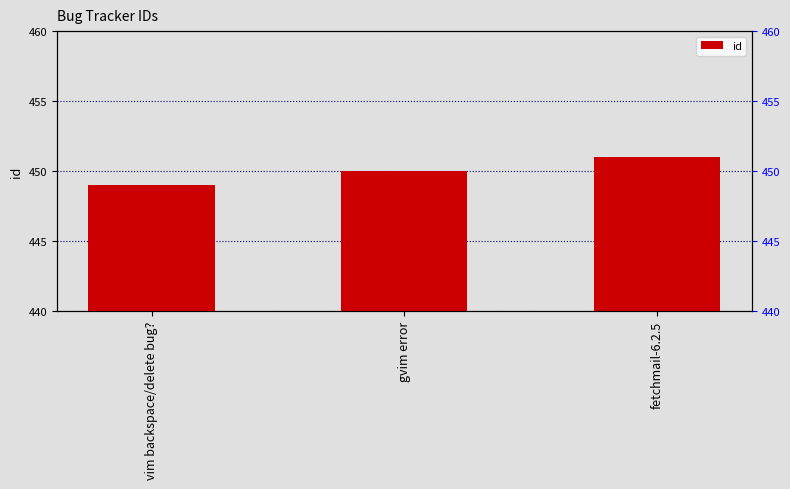

What is the value of the 2nd bar from the left?

450